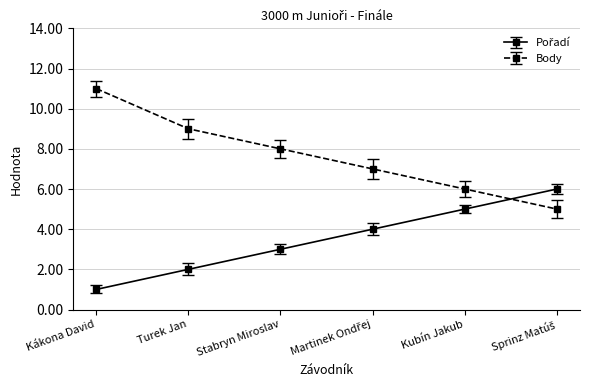

How many values in the Body series are below 8?

3